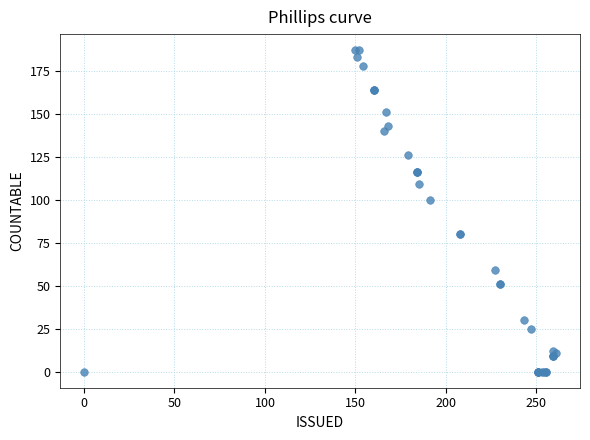

What Y value in the scatter plot is closest to 93?

100